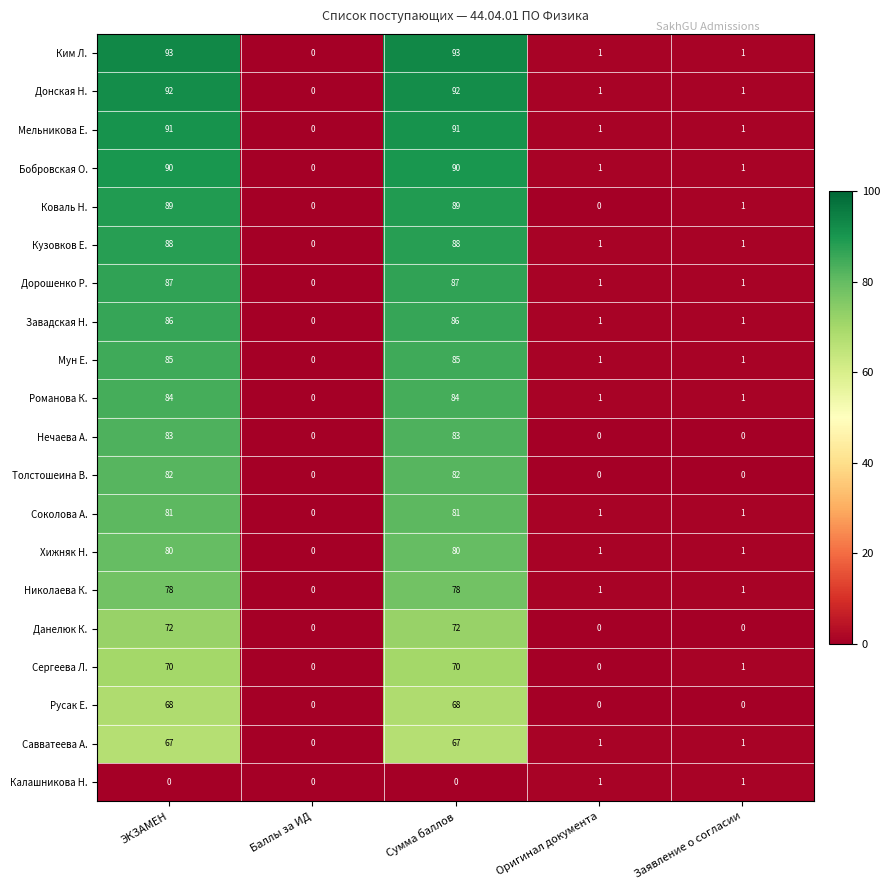

Which series changed the most between ЭКЗАМЕН and Заявление о согласии?

Ким Л.